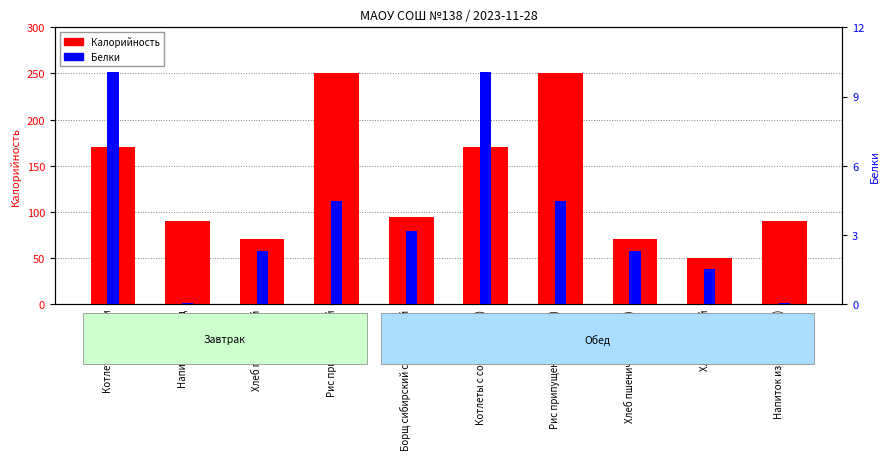

List the series in order of their overall mean, lowest first.

Белки, Калорийность